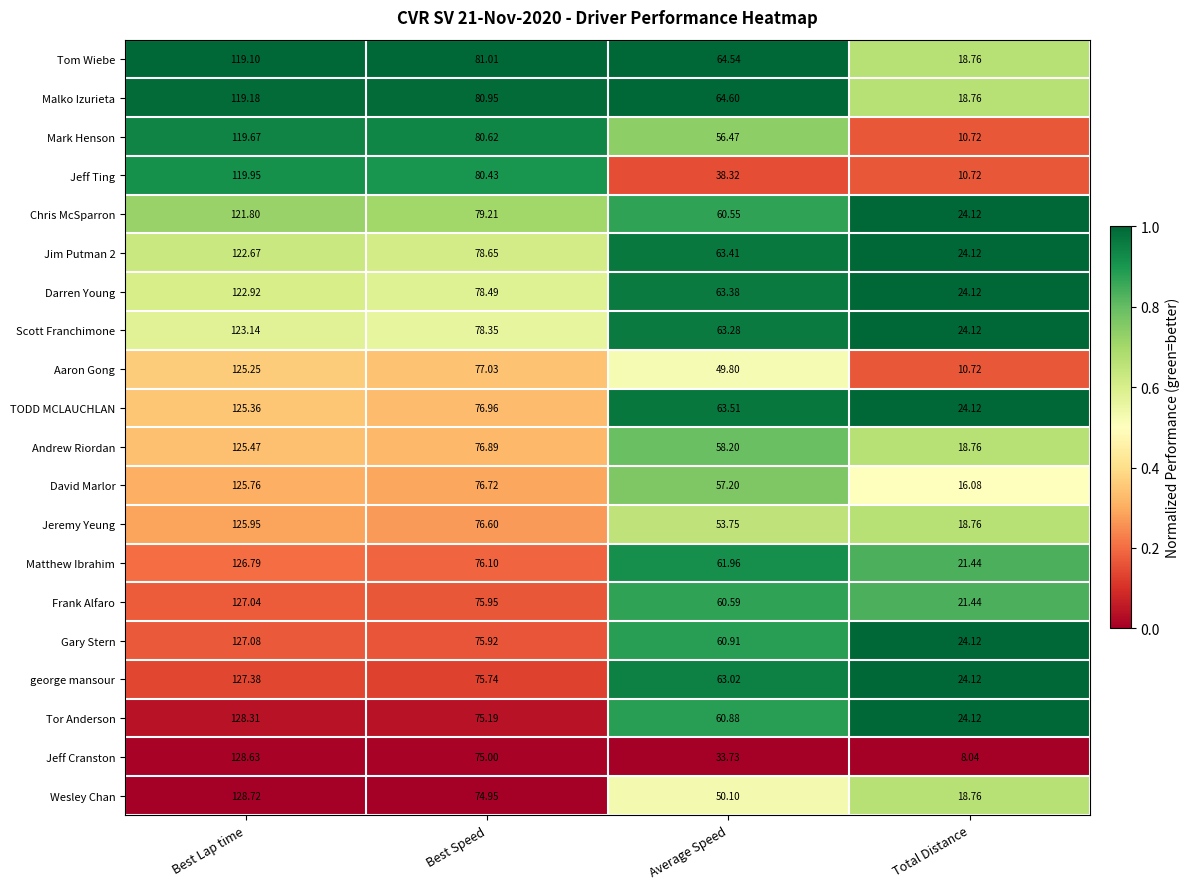

List the series in order of their peak value, highest first.

Wesley Chan, Jeff Cranston, Tor Anderson, george mansour, Gary Stern, Frank Alfaro, Matthew Ibrahim, Jeremy Yeung, David Marlor, Andrew Riordan, TODD MCLAUCHLAN, Aaron Gong, Scott Franchimone, Darren Young, Jim Putman 2, Chris McSparron, Jeff Ting, Mark Henson, Malko Izurieta, Tom Wiebe